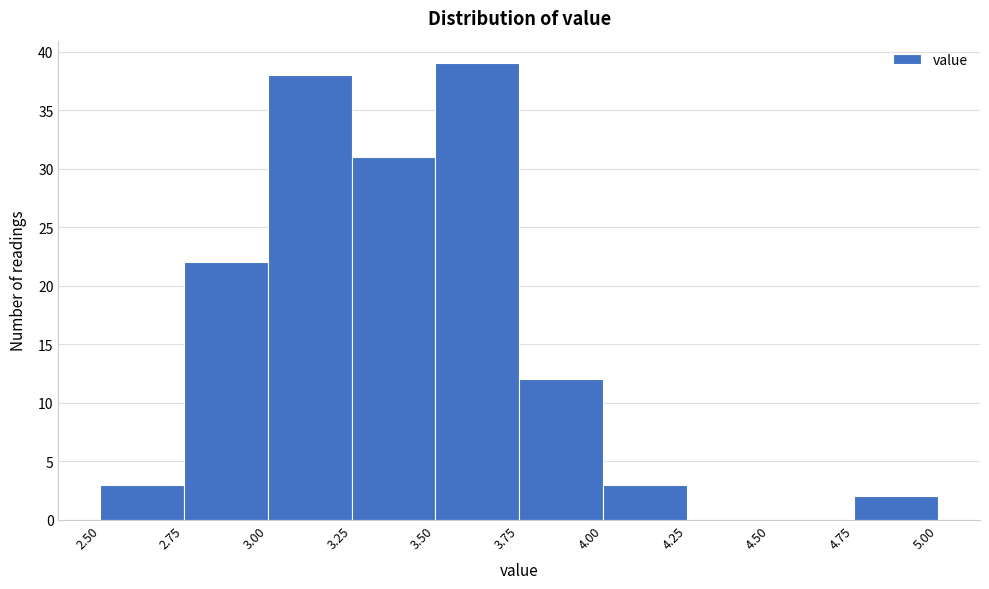

Which range on the x-axis has the tallest bar?

3.50 to 3.75